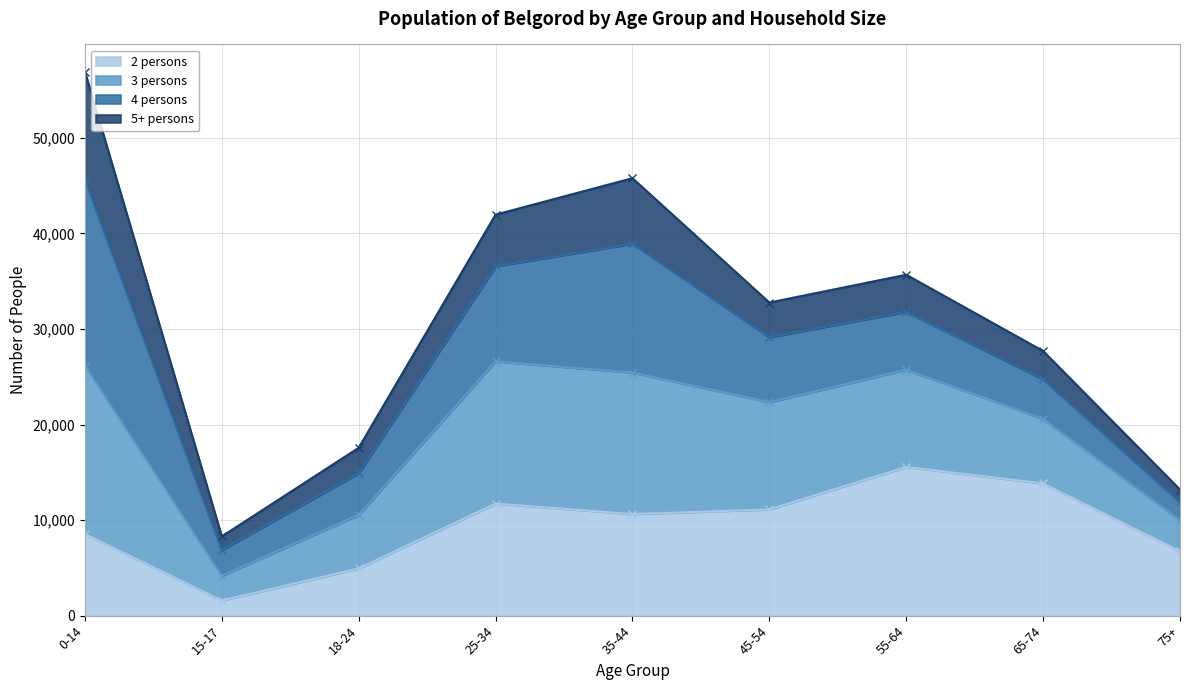

What is the spread (max minus min) of values at 18-24?

12632